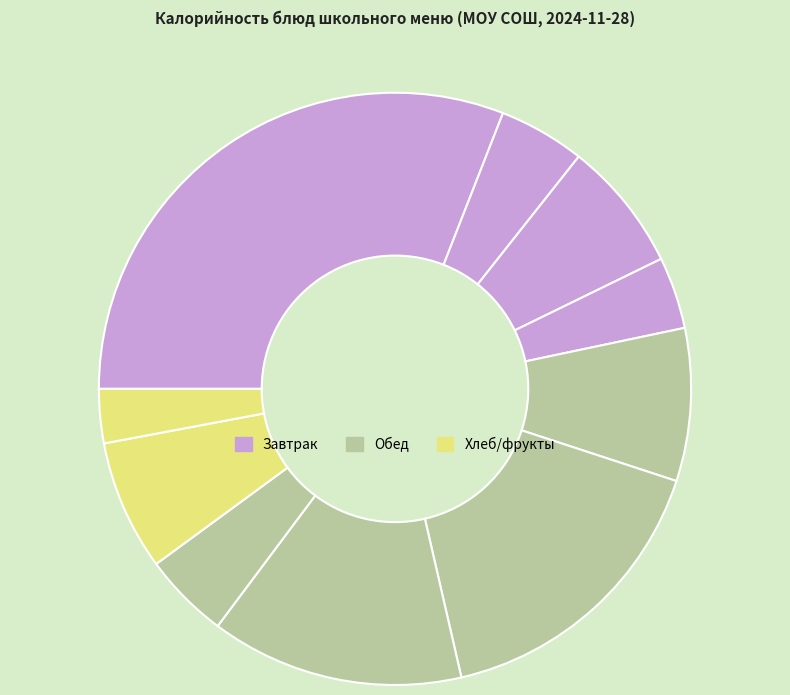

Which slice is the largest?

Плов из бройлер-цыпленка